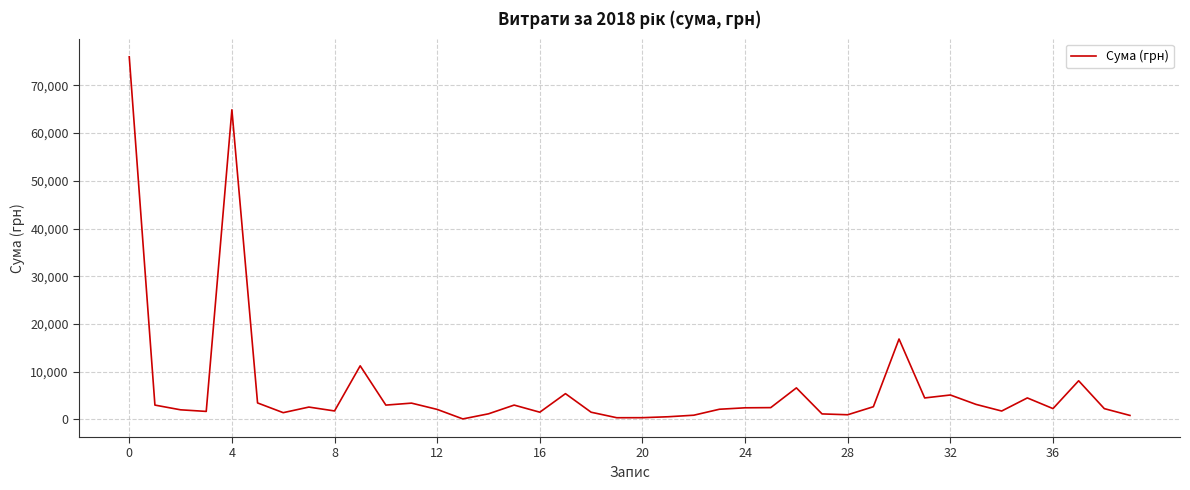

What is the greatest value displayed?

75982.4